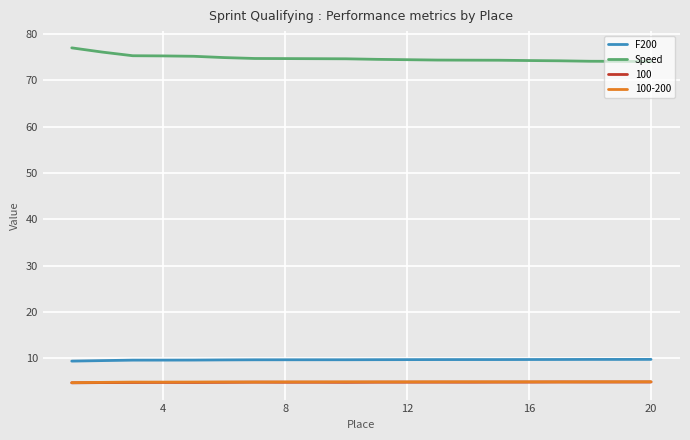

What is the difference between the maximum and second lowest values in the F200 series?

0.3